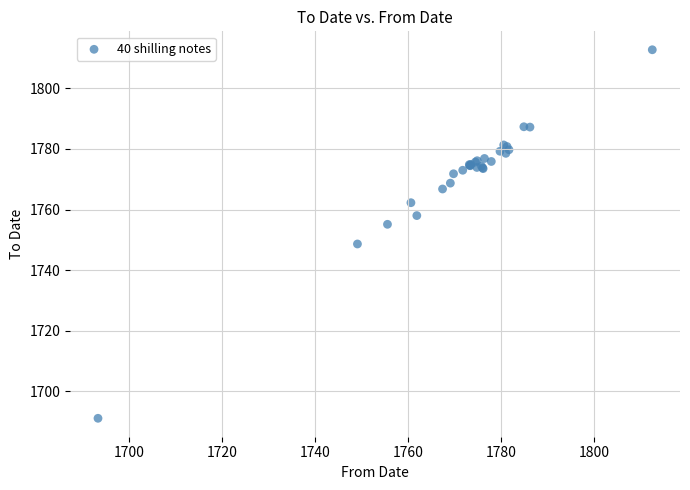

What Y value in the scatter plot is closest to 1751?

1748.7